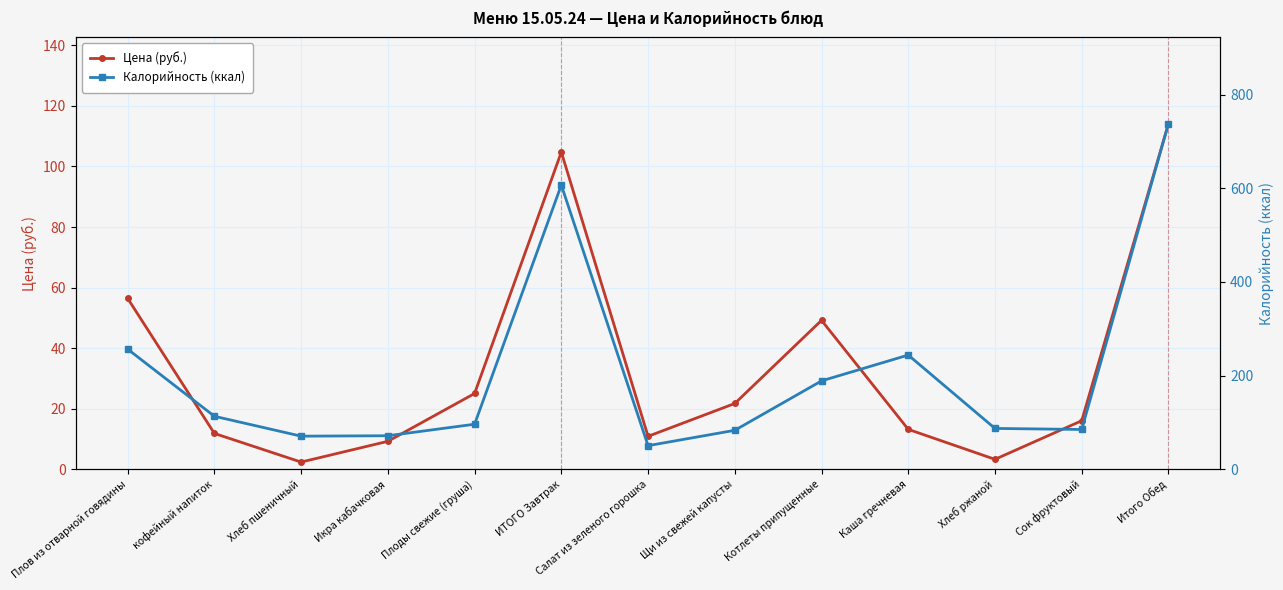

What is the label of the 4th point from the left?

Икра кабачковая